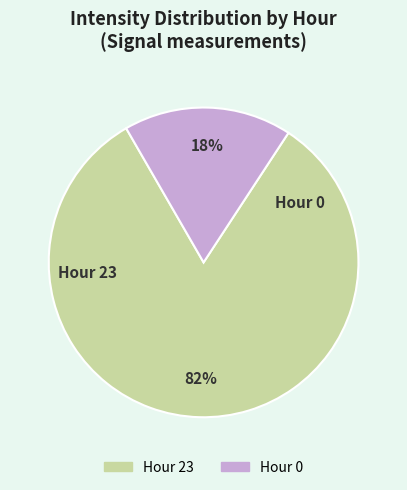

Is there any slice that represents more than half of the pie?

Yes